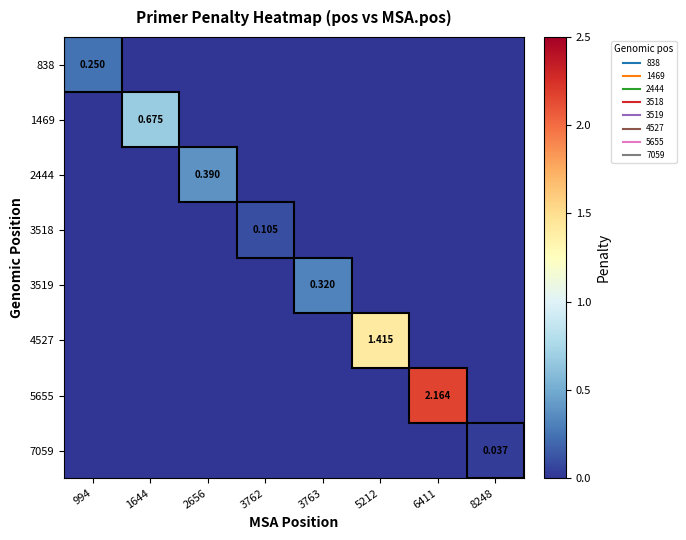

At which category is the sum across all series the highest?

6411